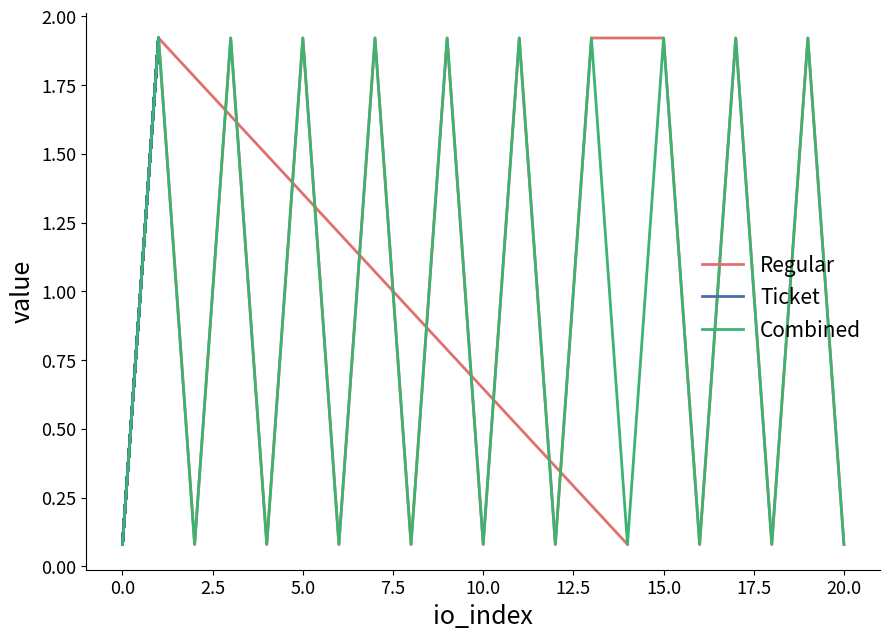

Is this an area chart (filled region under the line)?

No